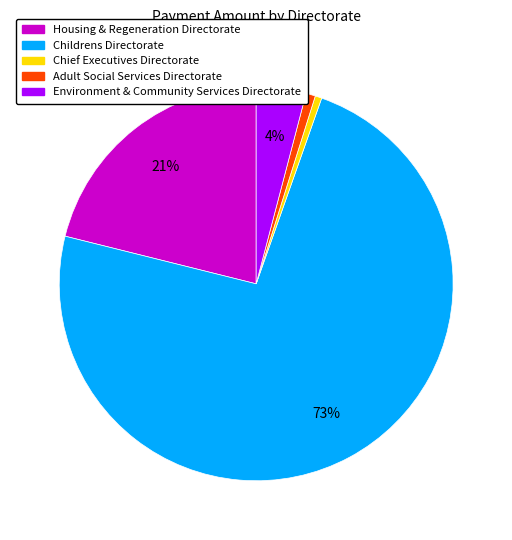

How many segments does this pie chart have?

5